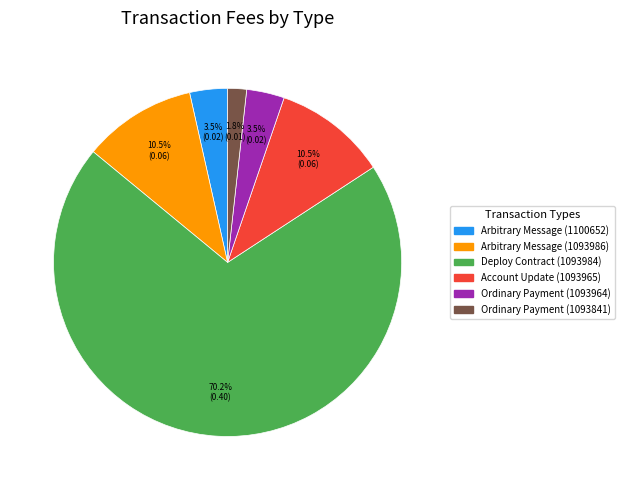

What percentage is NOT represented by Arbitrary Message (1093986)?

89.5%